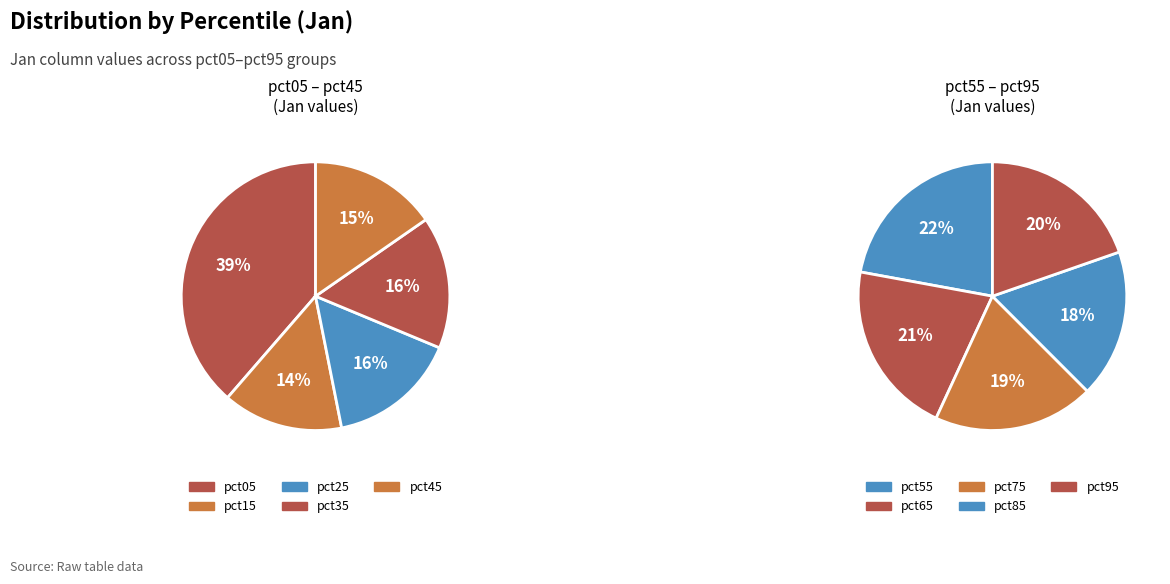

Is pct85 the majority of the pie?

No